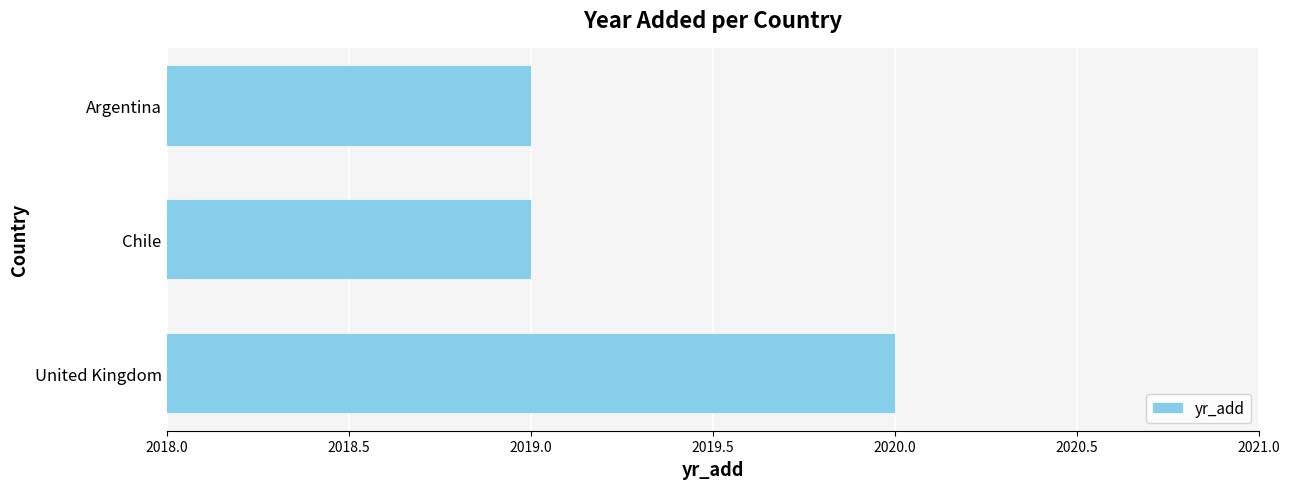

The value at Argentina is 1408. True or false?

False